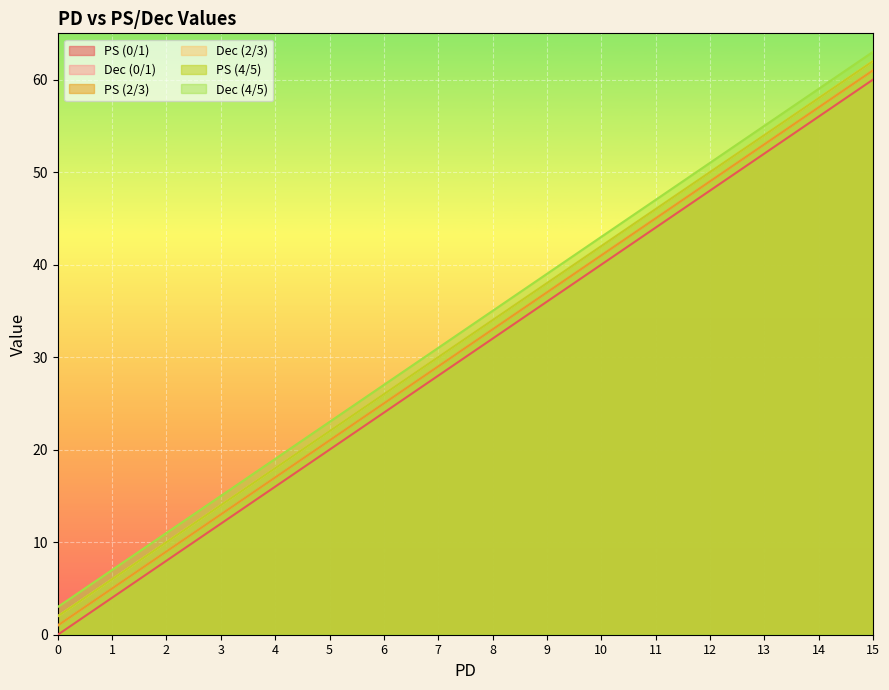

The value of PS (4/5) at 15 is 33. True or false?

False